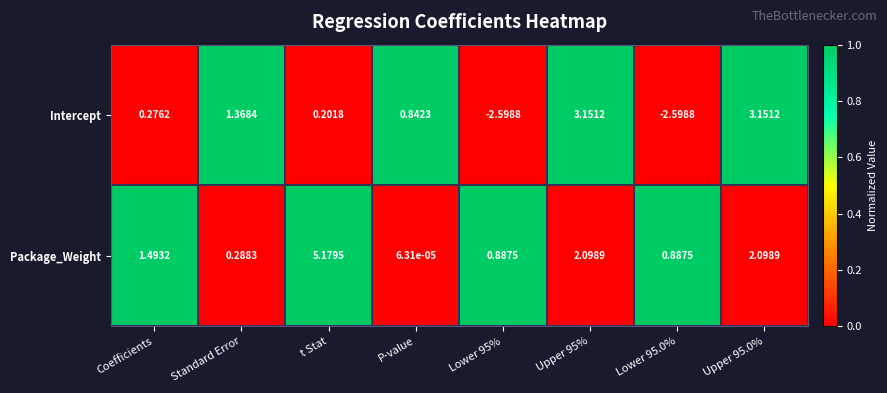

Between Standard Error and Lower 95.0%, which series saw the biggest shift?

Intercept